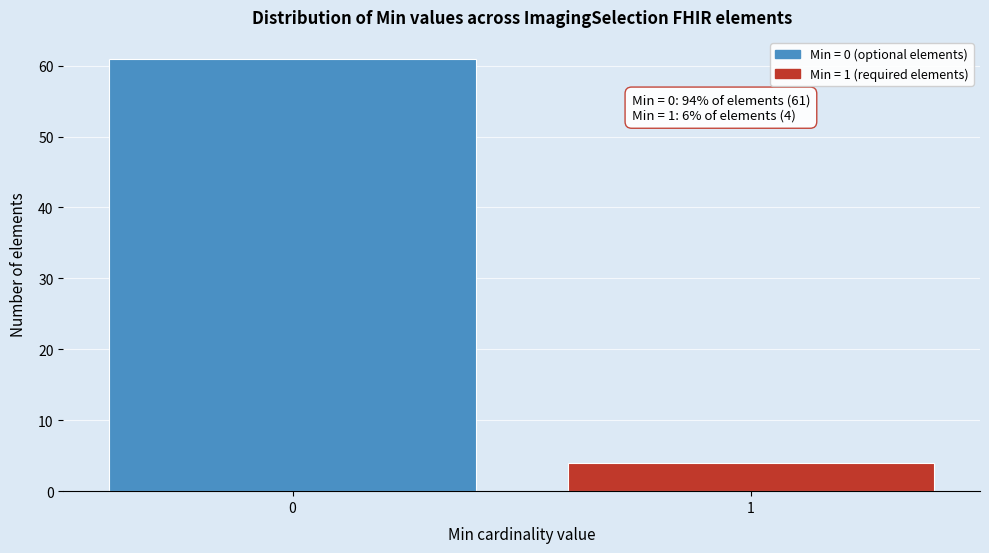

Reading left to right, extract all data points from this chart.

61	4